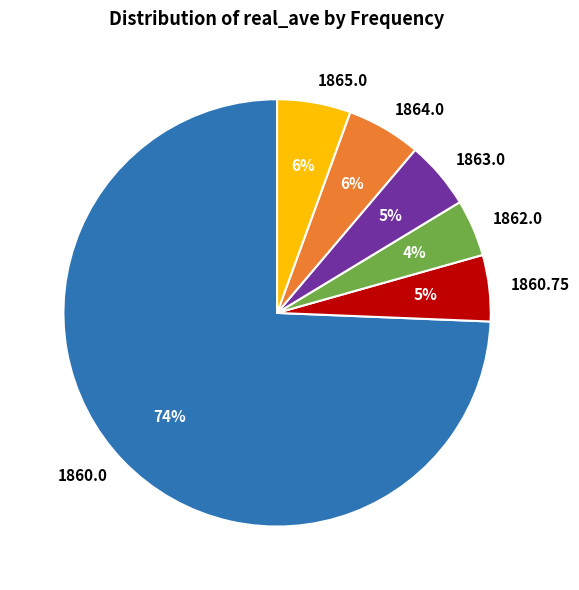

Is there any slice that represents more than half of the pie?

Yes